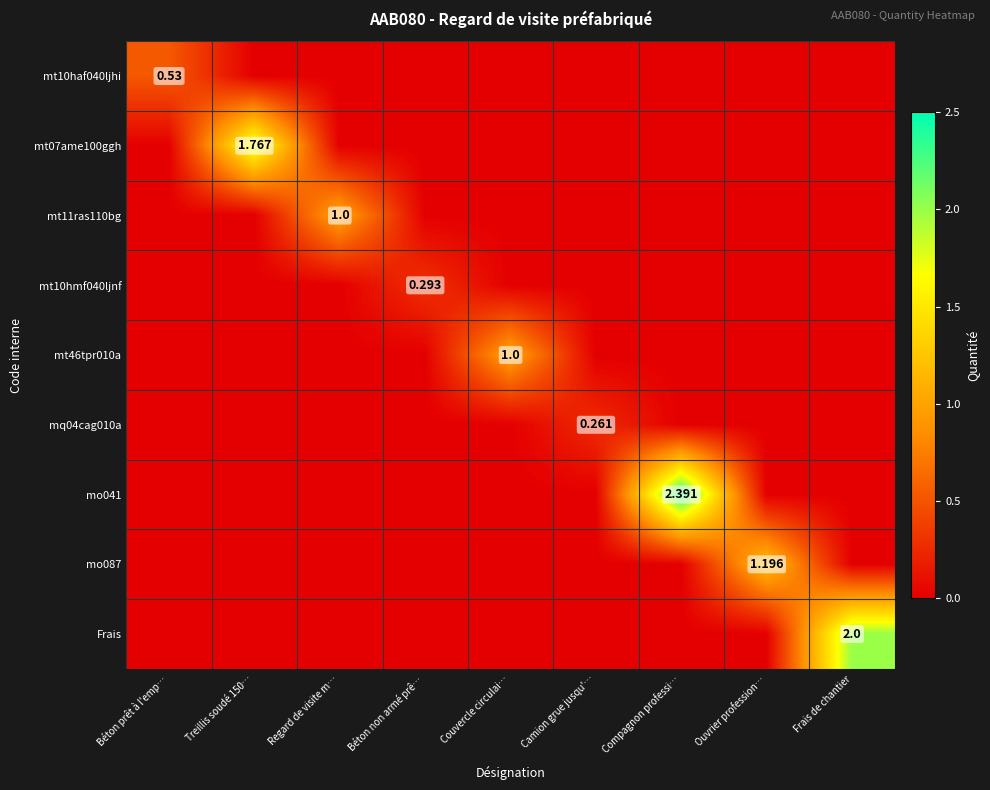

What is the total value across all series at Béton non armé prê…?

0.3